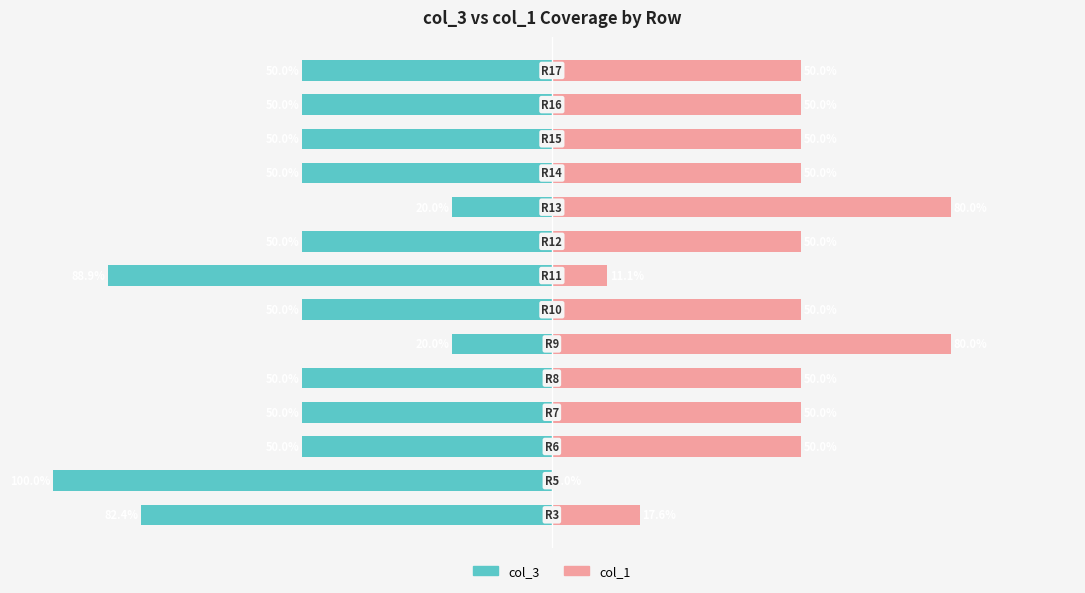

True or false: col_1 has a value of 88.4 at 11.

False